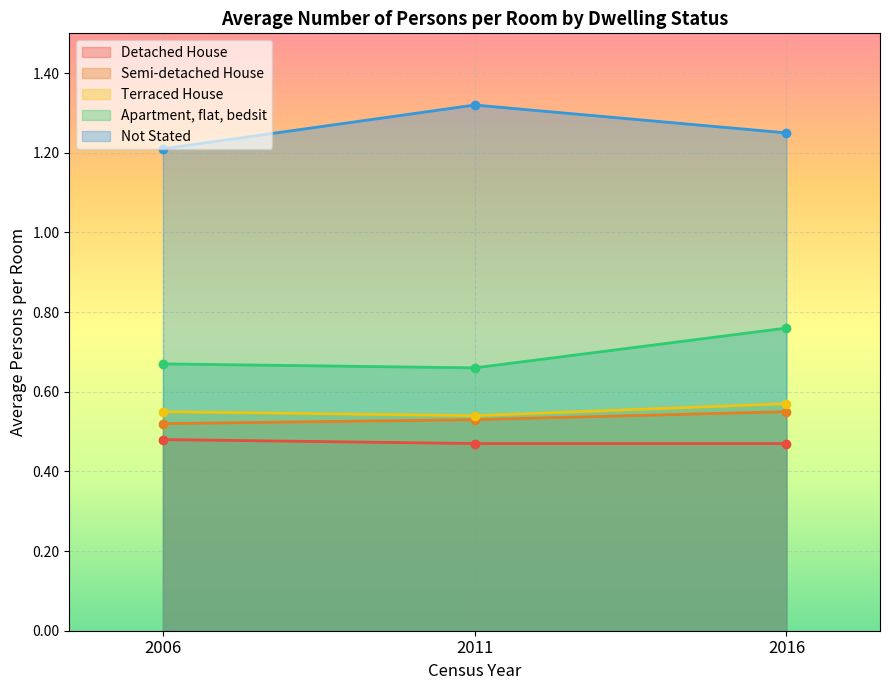

Reading right to left, transcribe all the data shown in this chart.

Detached House: 0.5	0.5	0.5
Semi-detached House: 0.6	0.5	0.5
Terraced House: 0.6	0.5	0.6
Apartment, flat, bedsit: 0.8	0.7	0.7
Not Stated: 1.2	1.3	1.2